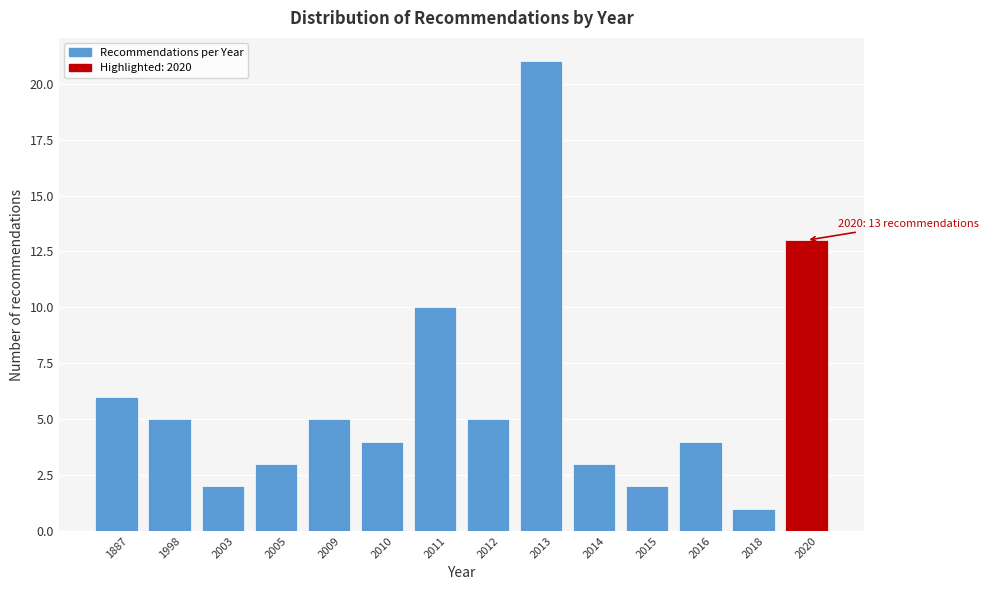

Reading left to right, transcribe all the data shown in this chart.

6	5	2	3	5	4	10	5	21	3	2	4	1	13